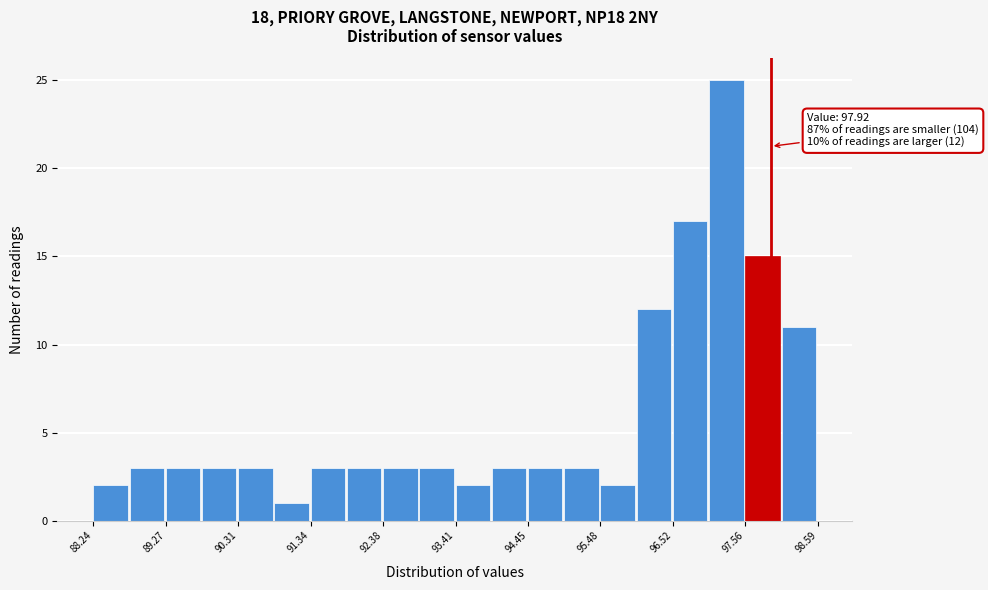

Around what value on the x-axis is the tallest bar? Give the approximate position of its centre, as read against the axis.

97.2